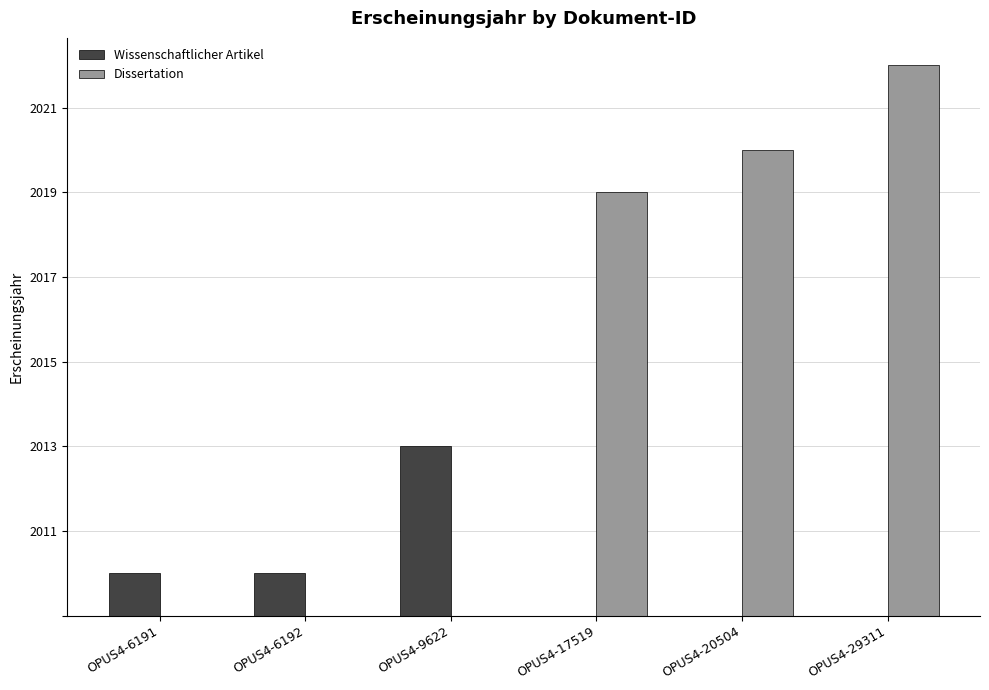

What are all the series names shown in the legend?

Wissenschaftlicher Artikel, Dissertation